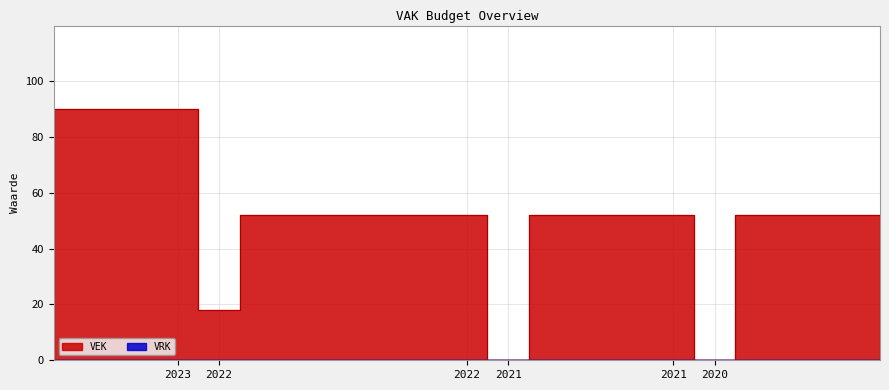

The value at 2022 is 18. True or false?

True